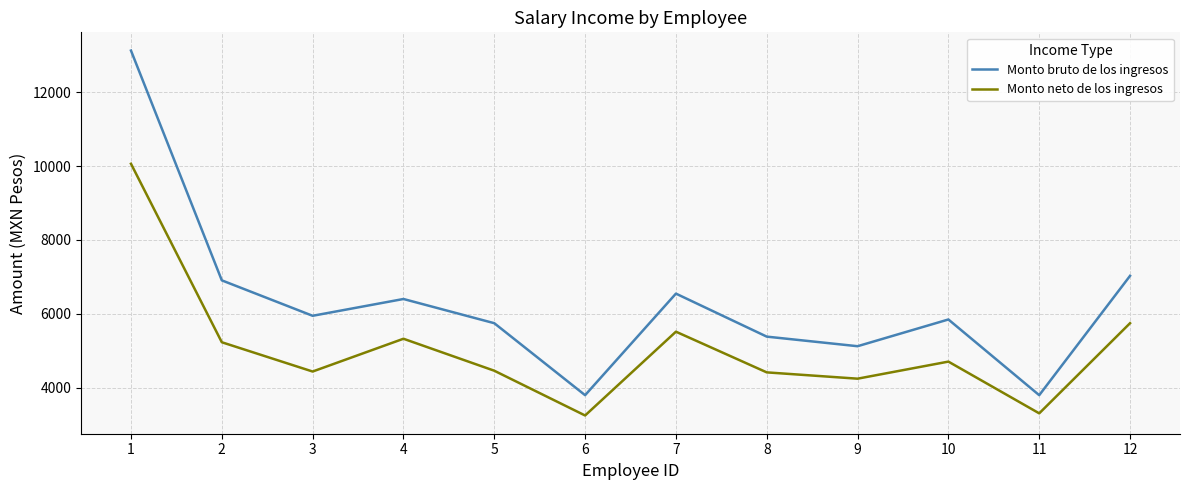

What is the total value across all series at 8?

9790.3